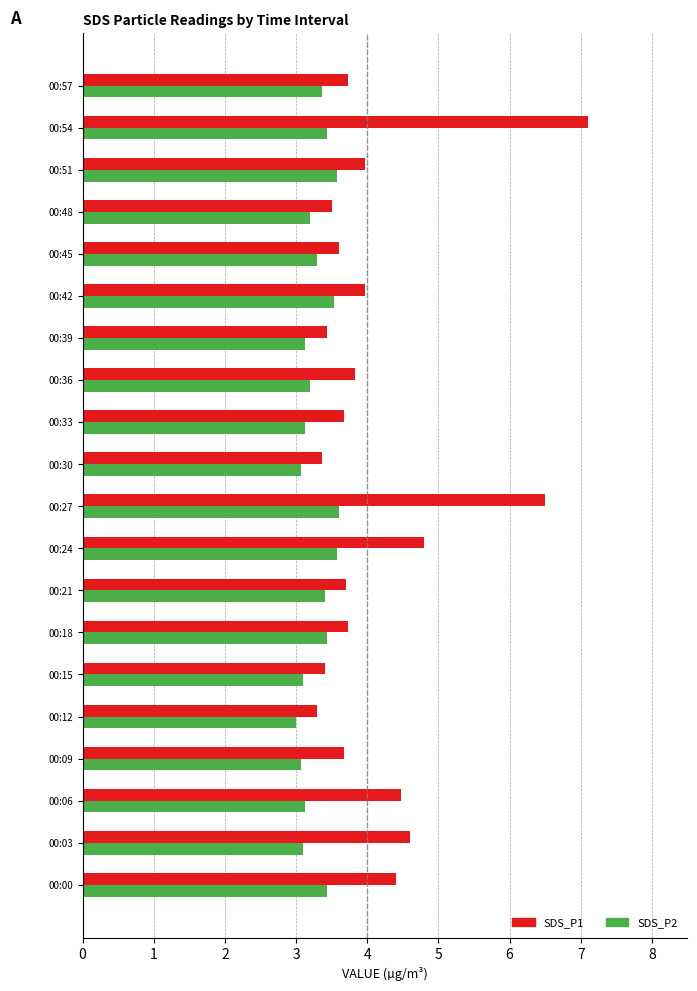

What is the difference between the highest and lowest values at 00:15?

0.3